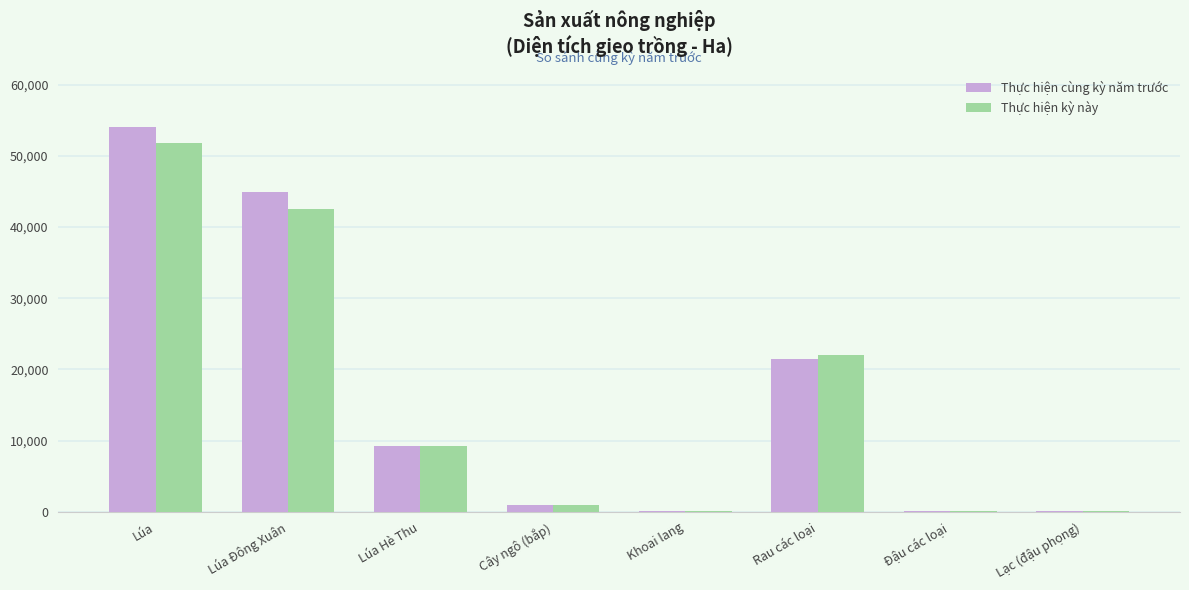

What is the sum of all Thực hiện kỳ này values?

126706